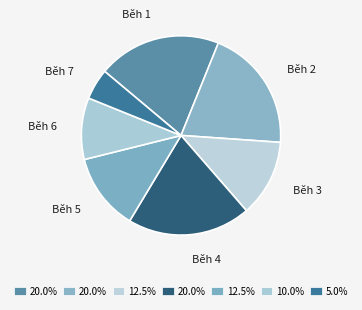

The Běh 6 slice represents 10% of the pie. True or false?

True